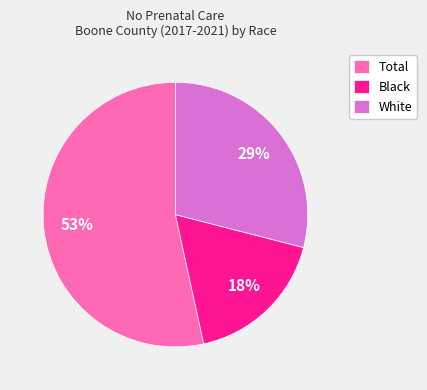

Which slice is the largest?

Total